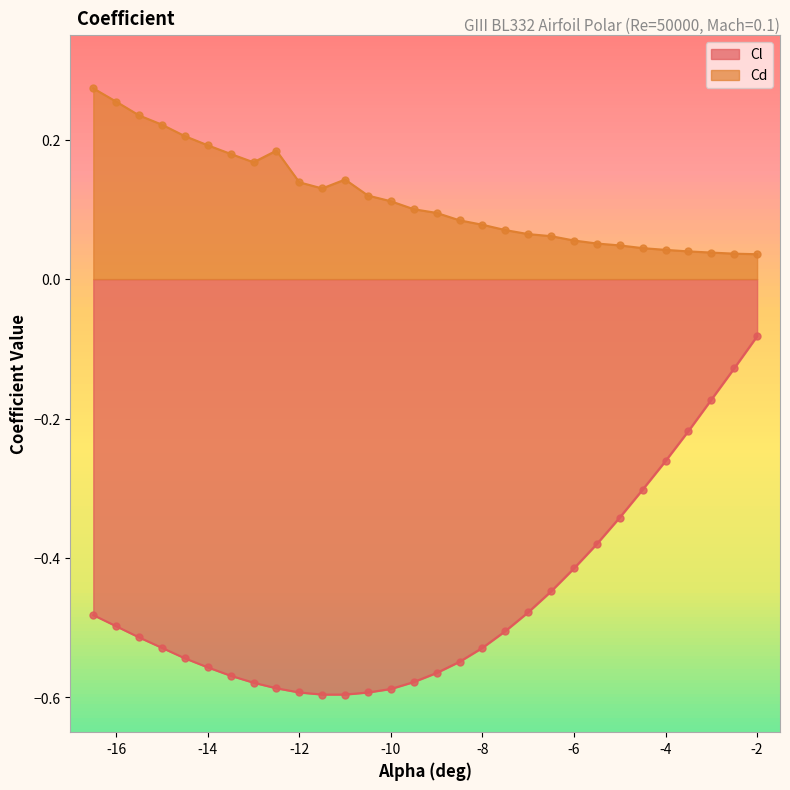

Which series has the largest total across all categories?

Cd